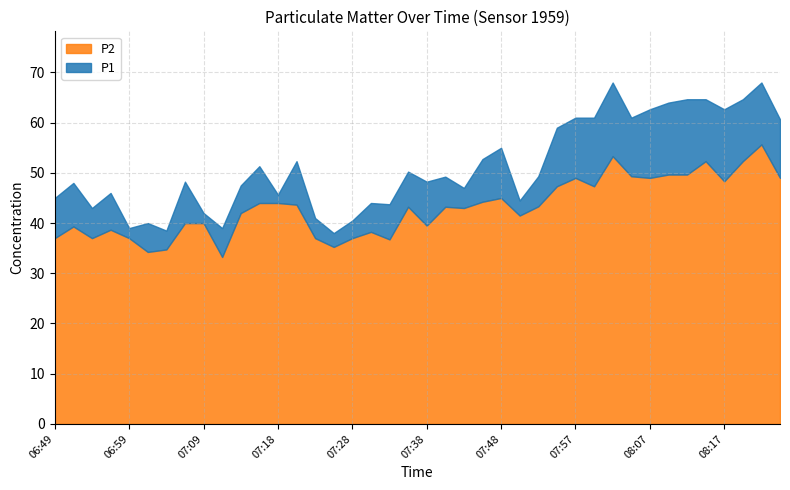

How many interior local peaks does the P1 series have?

12